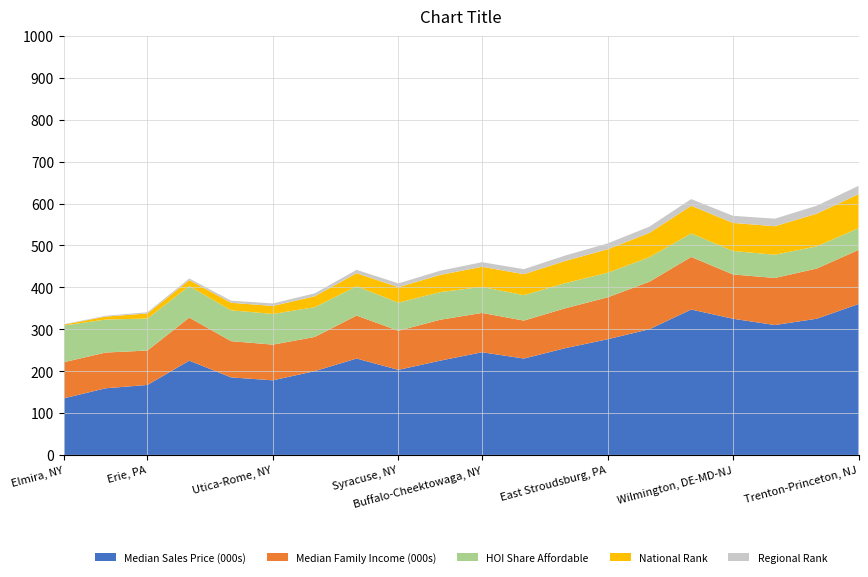

Reading left to right, list all the values displayed in this chart.

Median Sales Price (000s): Elmira, NY=135.0	Binghamton, NY=159.0	Erie, PA=167.0	Harrisburg-Carlisle, PA=225.0	Scranton--Wilkes-Barre, PA=185.0	Utica-Rome, NY=178.0	Watertown-Fort Drum, NY=200.0	Pittsburgh, PA=230.0	Syracuse, NY=203.0	Rochester, NY=225.0	Buffalo-Cheektowaga, NY=245.0	Glens Falls, NY=230.0	Reading, PA=255.0	East Stroudsburg, PA=276.0	Albany-Schenectady-Troy, NY=300.0	Ithaca, NY=347.0	Wilmington, DE-MD-NJ=325.0	Norwich-New London, CT=310.0	Camden, NJ=325.0	Trenton-Princeton, NJ=360.0
Median Family Income (000s): Elmira, NY=86.2	Binghamton, NY=85.3	Erie, PA=82.1	Harrisburg-Carlisle, PA=102.7	Scranton--Wilkes-Barre, PA=86.5	Utica-Rome, NY=85.2	Watertown-Fort Drum, NY=81.5	Pittsburgh, PA=102.6	Syracuse, NY=93.3	Rochester, NY=97.6	Buffalo-Cheektowaga, NY=93.9	Glens Falls, NY=90.6	Reading, PA=95.3	East Stroudsburg, PA=100.0	Albany-Schenectady-Troy, NY=113.3	Ithaca, NY=125.5	Wilmington, DE-MD-NJ=105.7	Norwich-New London, CT=112.3	Camden, NJ=119.8	Trenton-Princeton, NJ=129.2
HOI Share Affordable: Elmira, NY=87.7	Binghamton, NY=78.8	Erie, PA=76.4	Harrisburg-Carlisle, PA=75.4	Scranton--Wilkes-Barre, PA=73.6	Utica-Rome, NY=73.3	Watertown-Fort Drum, NY=71.1	Pittsburgh, PA=70.1	Syracuse, NY=67.1	Rochester, NY=66.0	Buffalo-Cheektowaga, NY=62.1	Glens Falls, NY=60.7	Reading, PA=60.0	East Stroudsburg, PA=58.7	Albany-Schenectady-Troy, NY=58.5	Ithaca, NY=56.1	Wilmington, DE-MD-NJ=56.0	Norwich-New London, CT=55.5	Camden, NJ=52.9	Trenton-Princeton, NJ=51.9
National Rank: Elmira, NY=2.0	Binghamton, NY=7.0	Erie, PA=12.0	Harrisburg-Carlisle, PA=14.0	Scranton--Wilkes-Barre, PA=18.0	Utica-Rome, NY=19.0	Watertown-Fort Drum, NY=26.0	Pittsburgh, PA=31.0	Syracuse, NY=37.0	Rochester, NY=41.0	Buffalo-Cheektowaga, NY=48.0	Glens Falls, NY=50.0	Reading, PA=53.0	East Stroudsburg, PA=56.0	Albany-Schenectady-Troy, NY=58.0	Ithaca, NY=66.0	Wilmington, DE-MD-NJ=67.0	Norwich-New London, CT=68.0	Camden, NJ=78.0	Trenton-Princeton, NJ=81.0
Regional Rank: Elmira, NY=1.0	Binghamton, NY=2.0	Erie, PA=3.0	Harrisburg-Carlisle, PA=4.0	Scranton--Wilkes-Barre, PA=5.0	Utica-Rome, NY=6.0	Watertown-Fort Drum, NY=7.0	Pittsburgh, PA=8.0	Syracuse, NY=9.0	Rochester, NY=10.0	Buffalo-Cheektowaga, NY=11.0	Glens Falls, NY=12.0	Reading, PA=13.0	East Stroudsburg, PA=14.0	Albany-Schenectady-Troy, NY=15.0	Ithaca, NY=16.0	Wilmington, DE-MD-NJ=17.0	Norwich-New London, CT=18.0	Camden, NJ=19.0	Trenton-Princeton, NJ=20.0